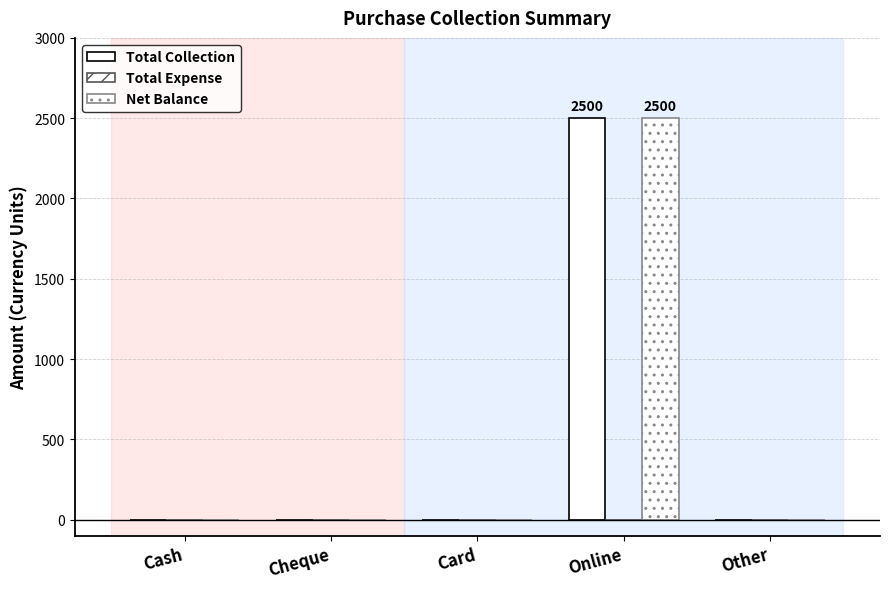

How many groups of bars are there?

5